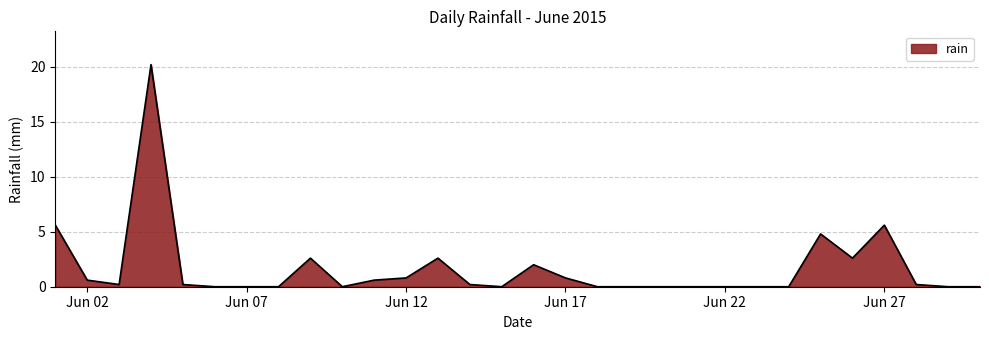

What is the maximum value shown in the chart?

20.2